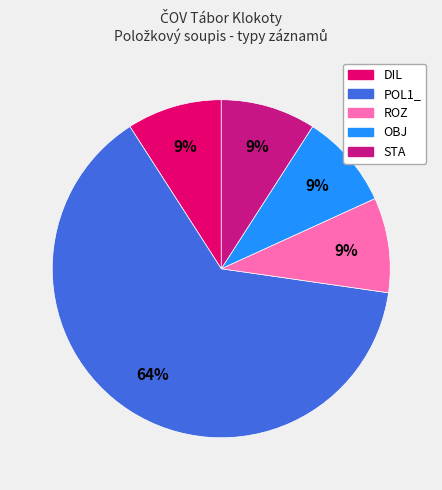

To the nearest percent, what is the average slice percentage?

20%